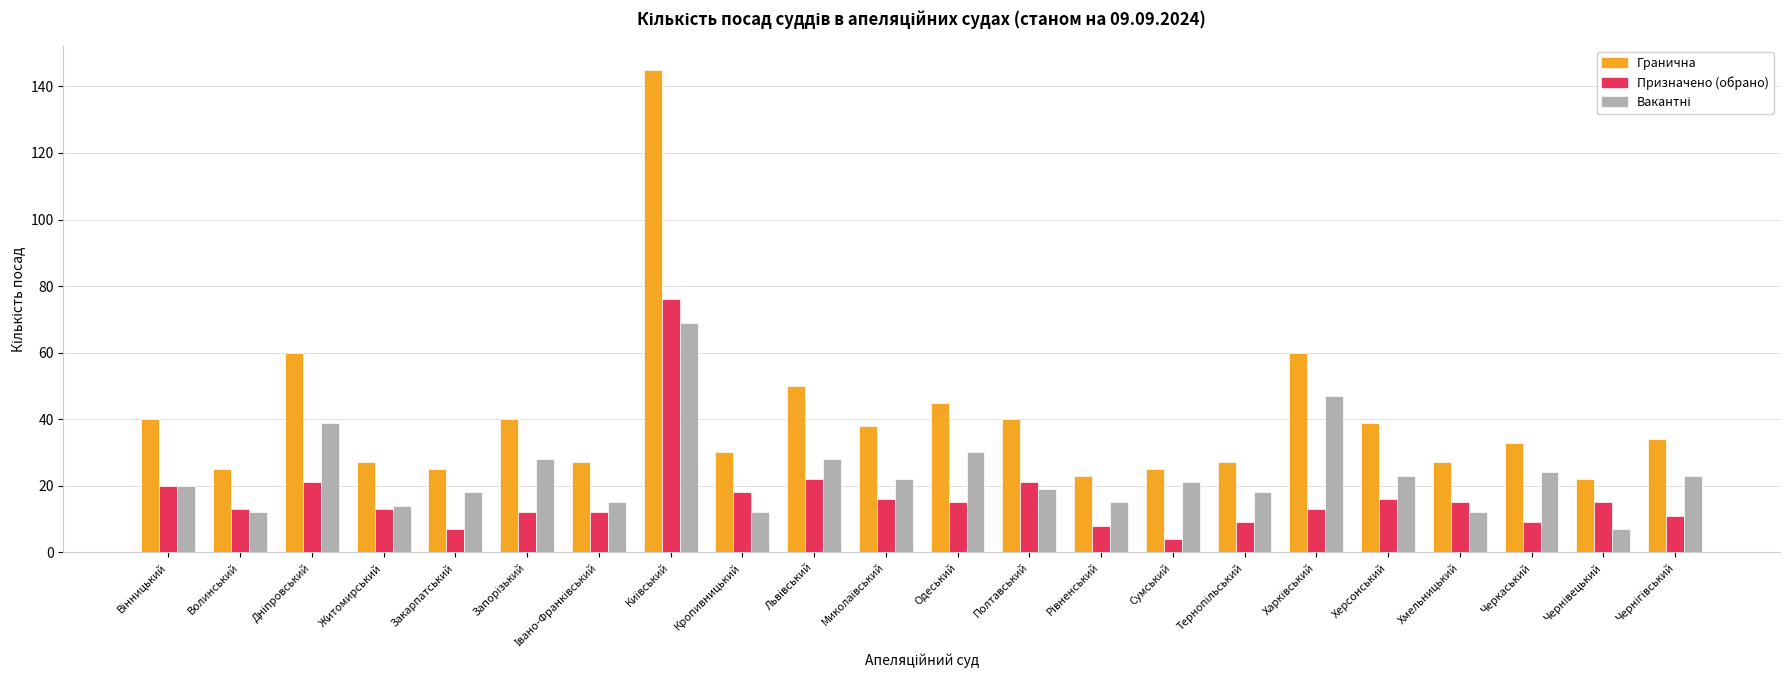

What is the difference between the highest and lowest values at Черкаський?

24